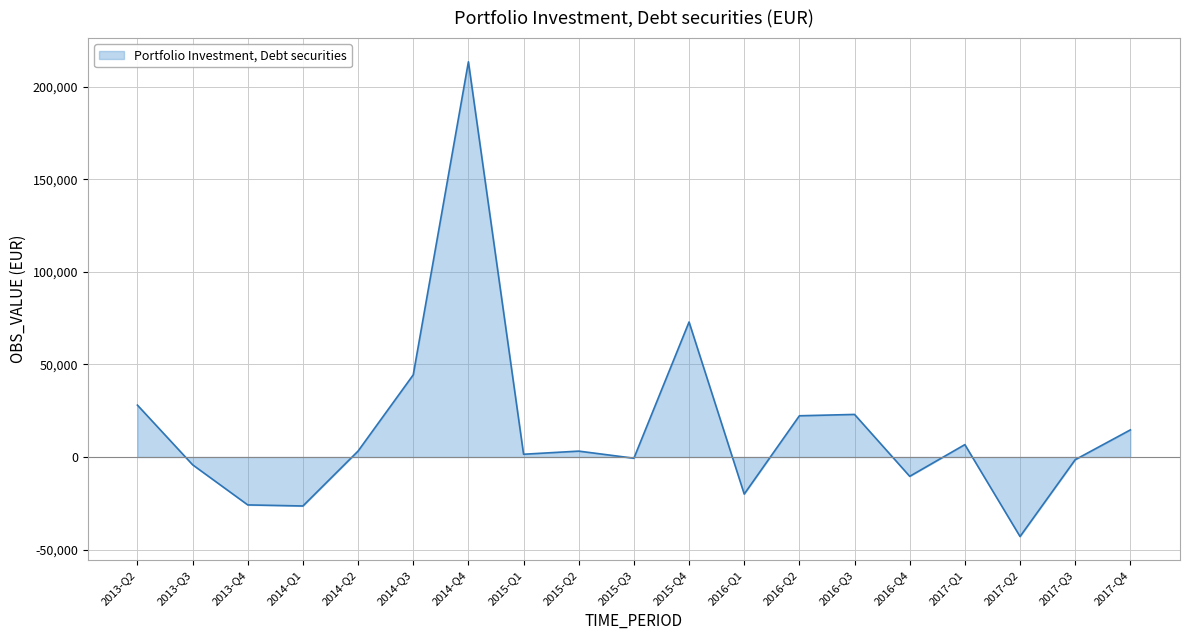

What is the difference between the maximum and minimum values?

256409.1